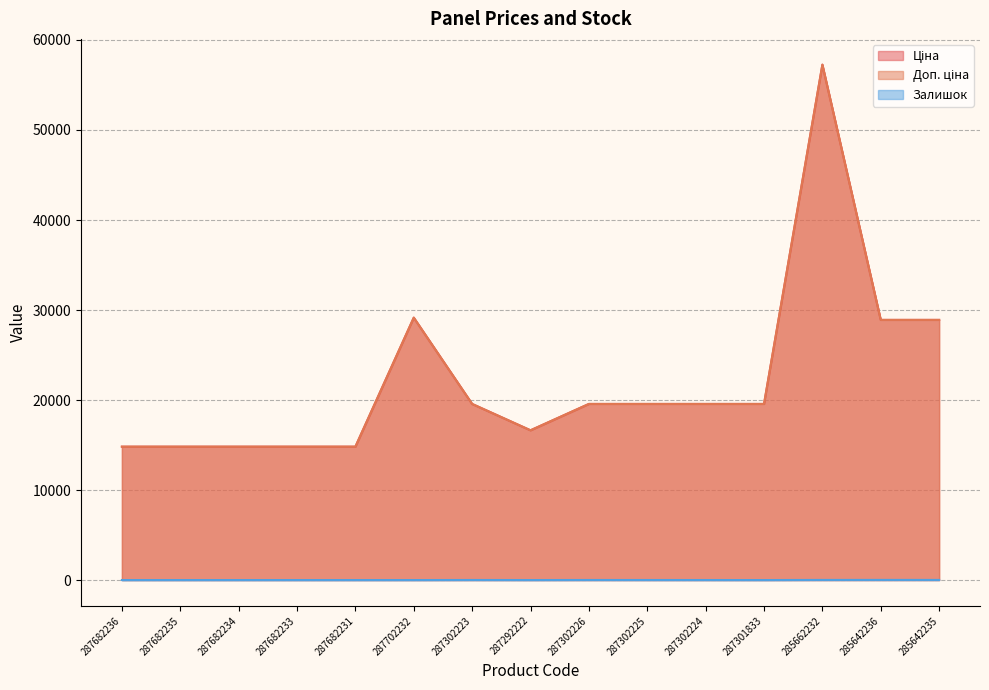

Which series changed the most between 287682234 and 287682233?

Ціна